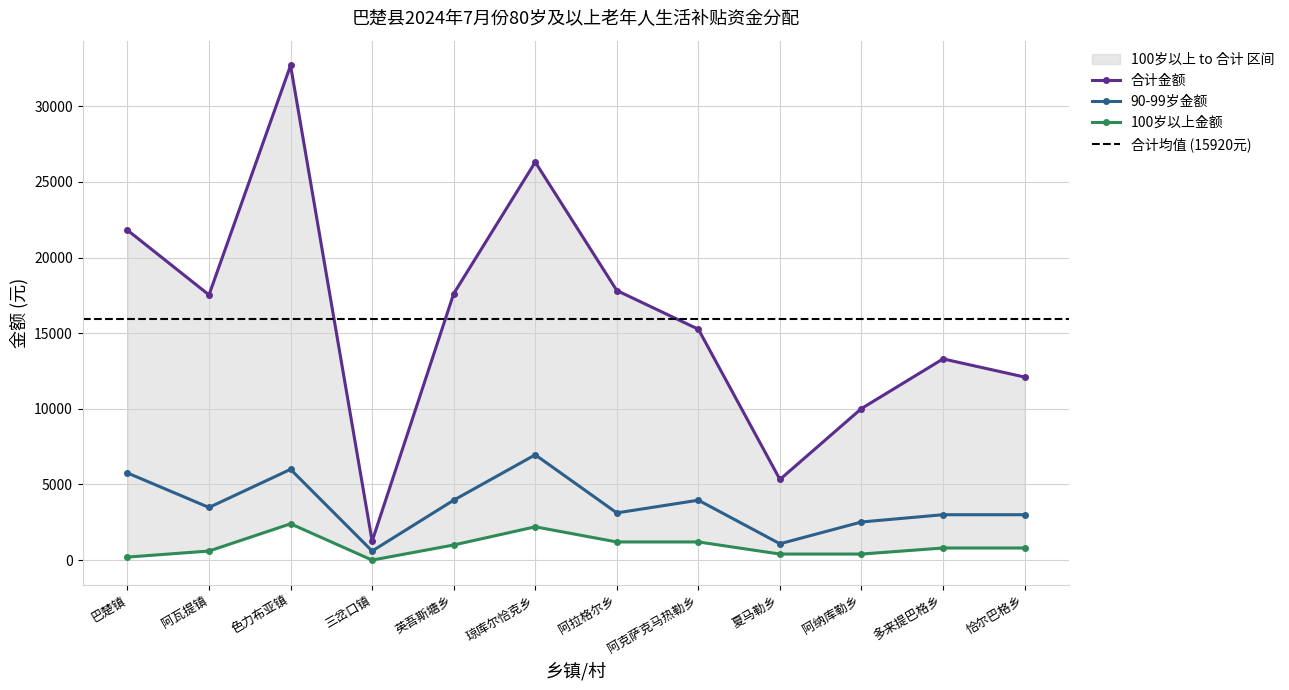

What is the difference between the highest and lowest values at 三岔口镇?

1250